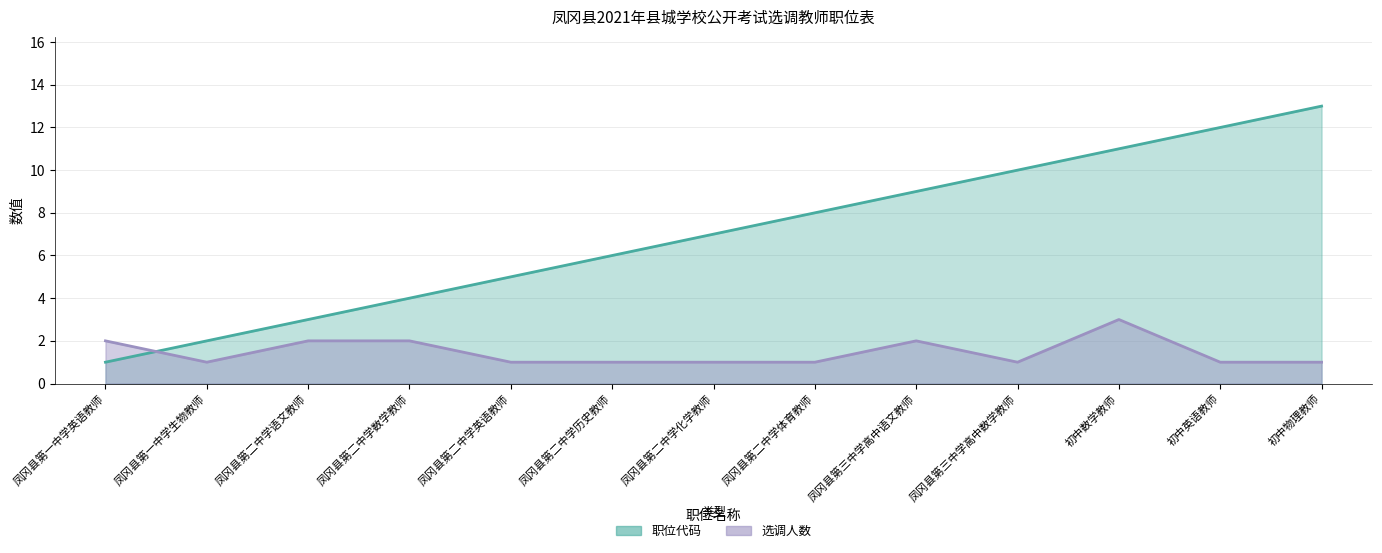

Which label corresponds to the largest value in the chart?

初中物理教师